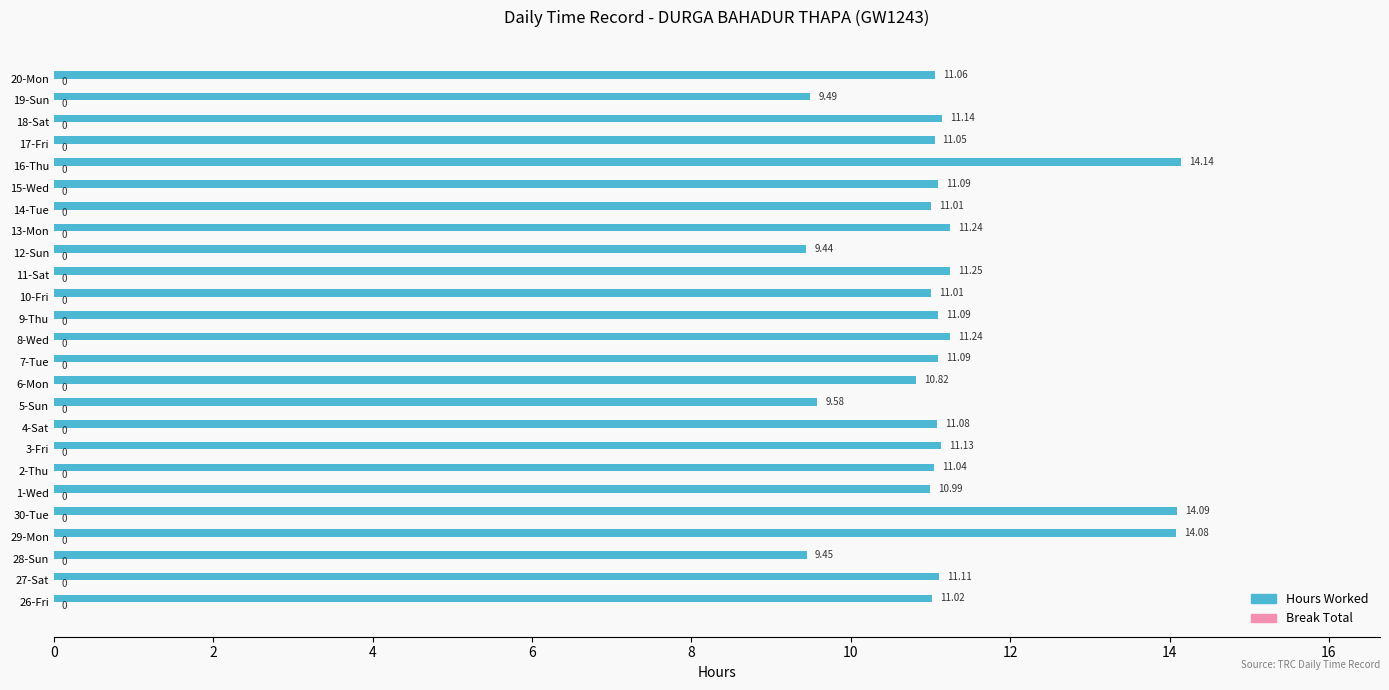

Which has a higher value, 11-Sat or 29-Mon?

29-Mon